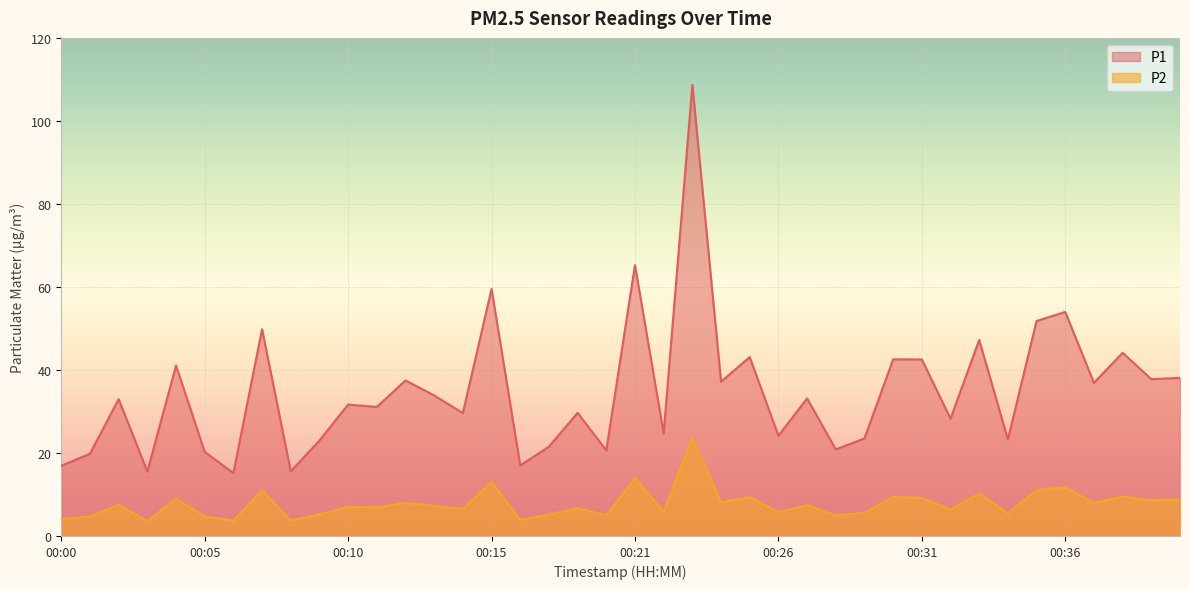

Where is the first local maximum for P1?

00:02